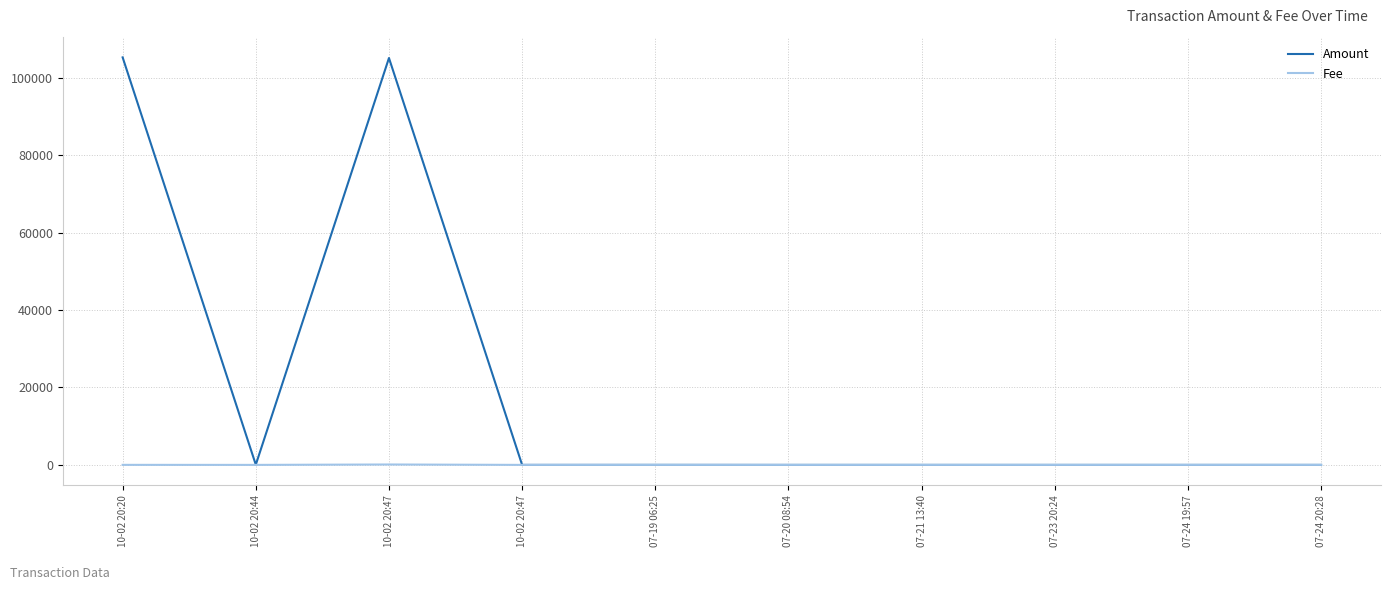

Reading left to right, extract all data points from this chart.

Amount: 10-02 20:20=105264	10-02 20:44=50	10-02 20:47=105100	10-02 20:47=0	07-19 06:25=7	07-20 08:54=0	07-21 13:40=0	07-23 20:24=0	07-24 19:57=0	07-24 20:28=0
Fee: 10-02 20:20=10	10-02 20:44=1	10-02 20:47=105	10-02 20:47=1	07-19 06:25=1	07-20 08:54=1	07-21 13:40=1	07-23 20:24=1	07-24 19:57=1	07-24 20:28=1